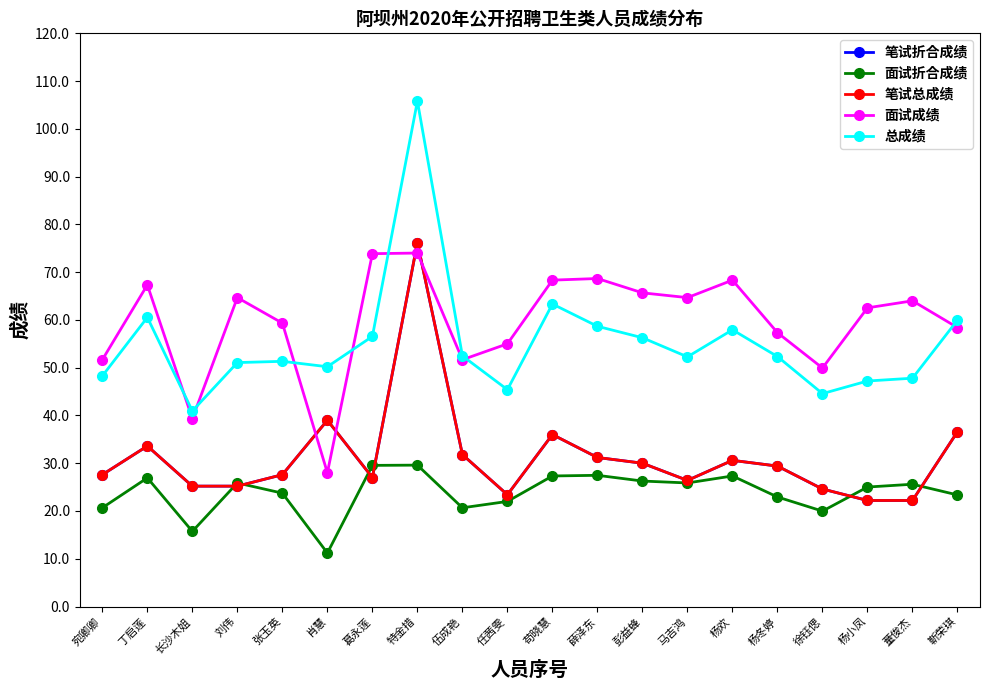

Which category has the highest value across all series?

特金措